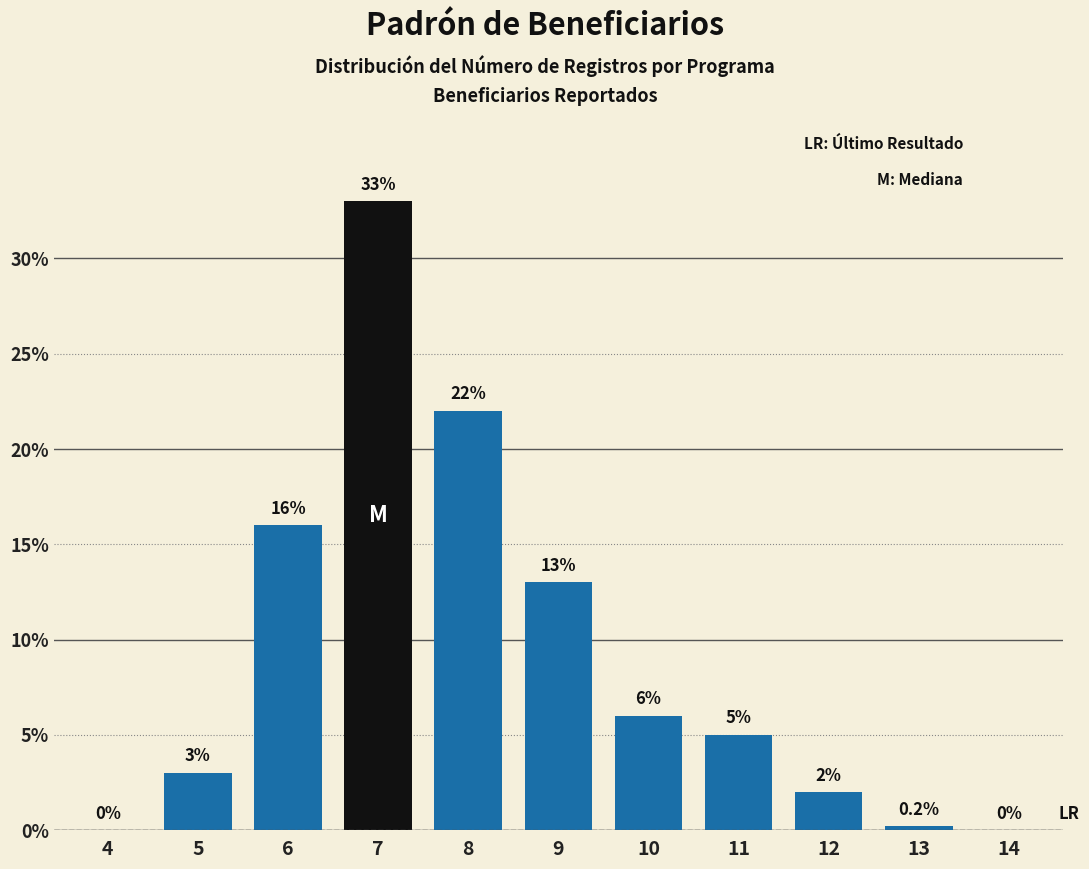

Reading left to right, list all the values displayed in this chart.

4=0.0	5=3.0	6=16.0	7=33.0	8=22.0	9=13.0	10=6.0	11=5.0	12=2.0	13=0.2	14=0.0